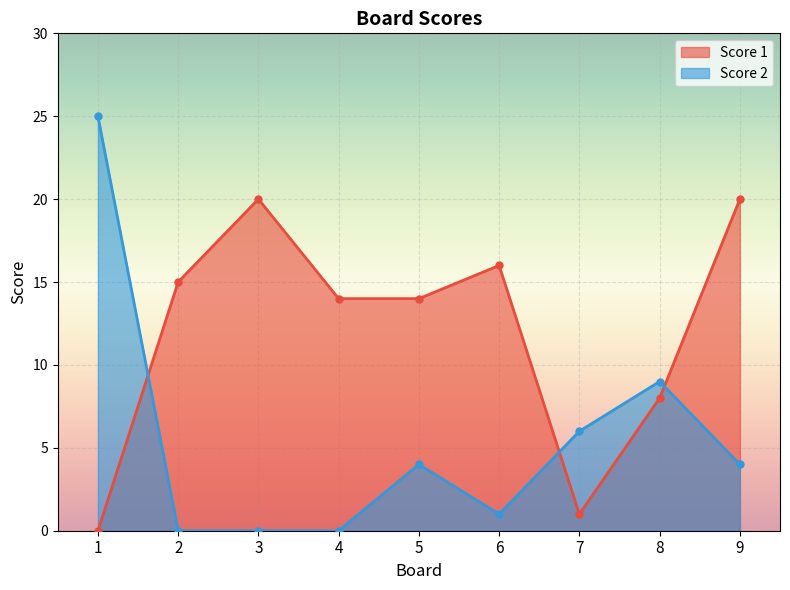

Which series ends up on top after the final intersection of Score 1 and Score 2?

Score 1